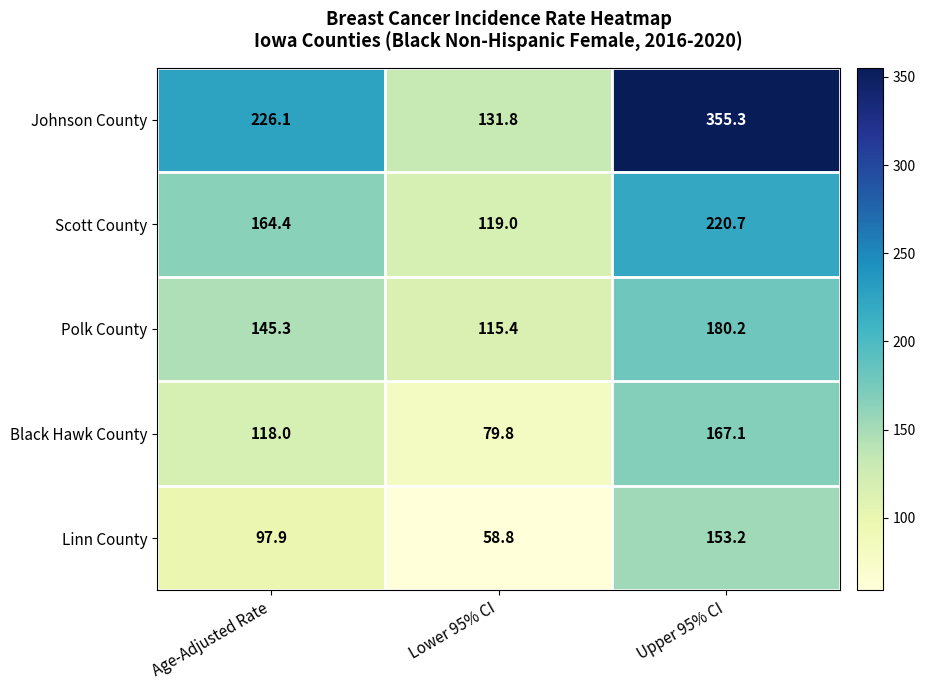

What is the approximate value of Linn County at Age-Adjusted Rate?

97.9